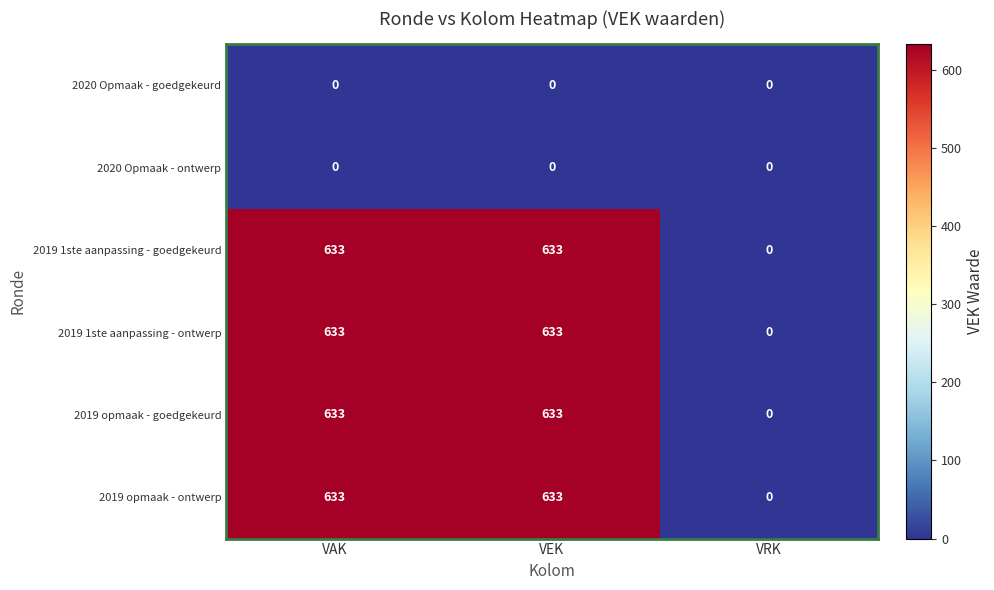

Reading right to left, transcribe all the data shown in this chart.

2020 Opmaak - goedgekeurd: 0	0	0
2020 Opmaak - ontwerp: 0	0	0
2019 1ste aanpassing - goedgekeurd: 0	633	633
2019 1ste aanpassing - ontwerp: 0	633	633
2019 opmaak - goedgekeurd: 0	633	633
2019 opmaak - ontwerp: 0	633	633